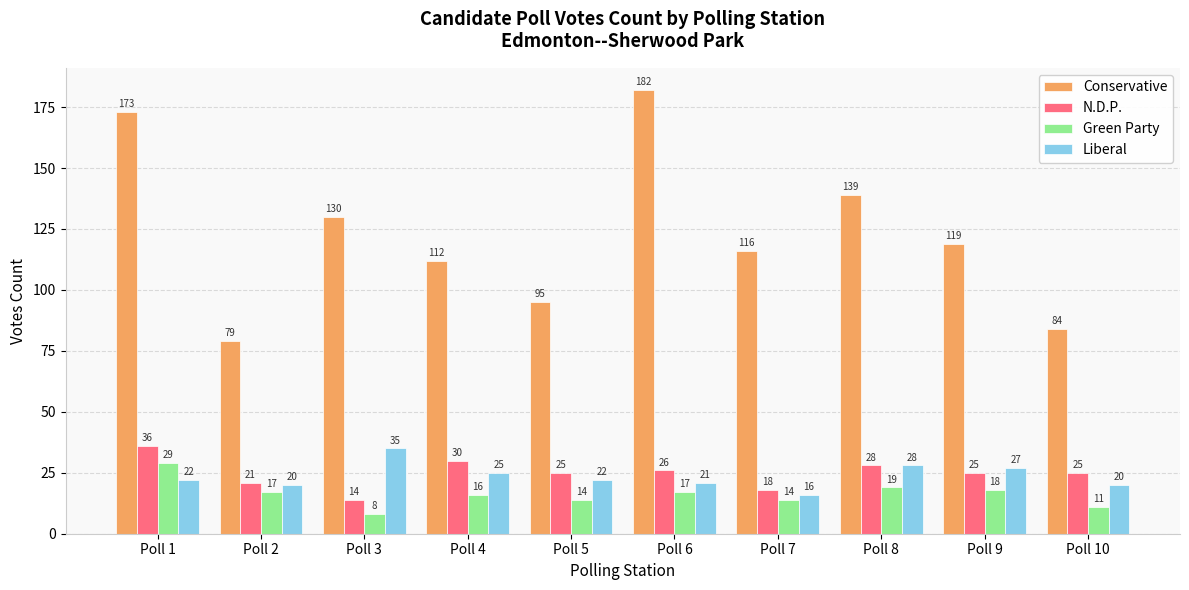

What is the difference between the Liberal values at Poll 4 and Poll 6?

4